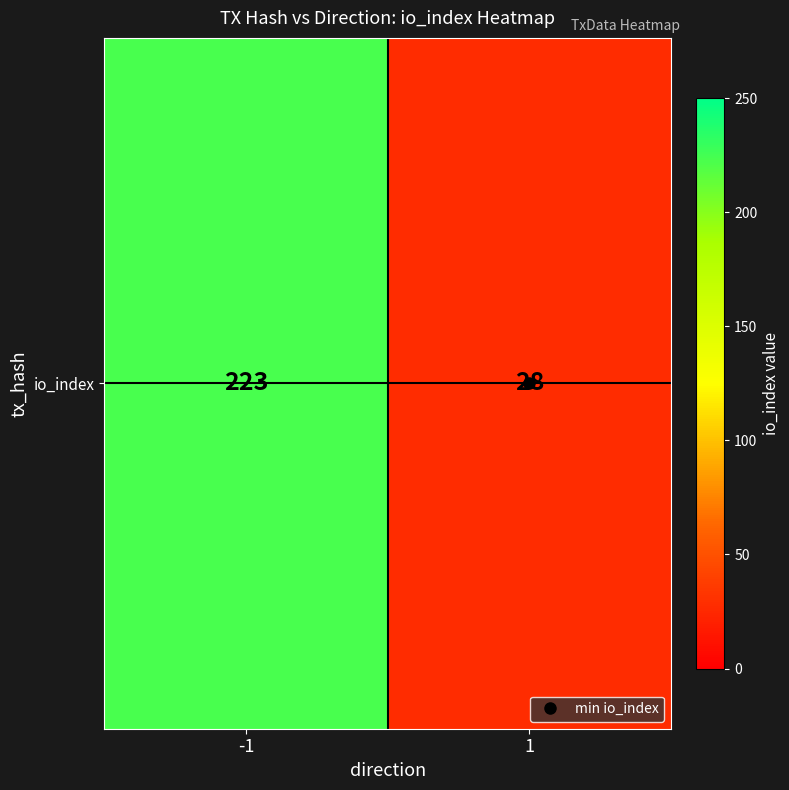

List the labels in order of value, smallest first.

1, -1